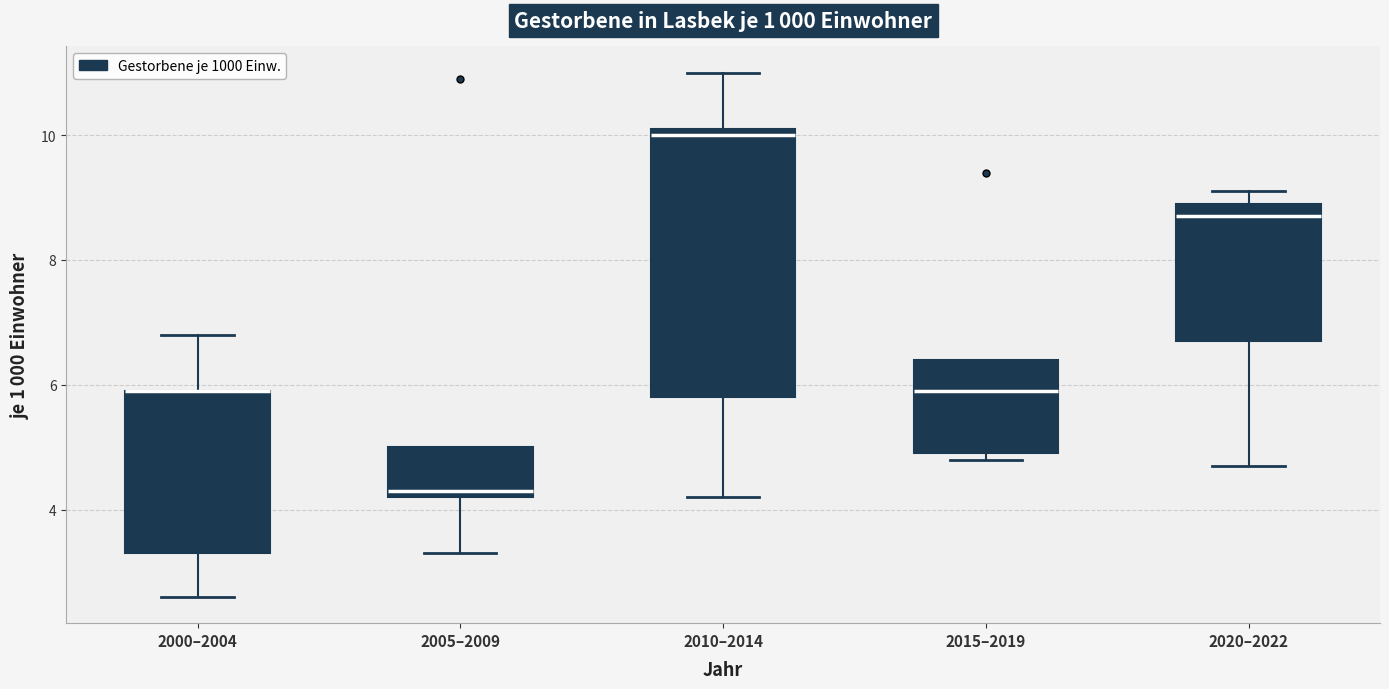

Where does the median line of the box for 2020–2022 sit on the y-axis? The values are not printed on the chart, so give them approximately, as read against the axis.

8.8